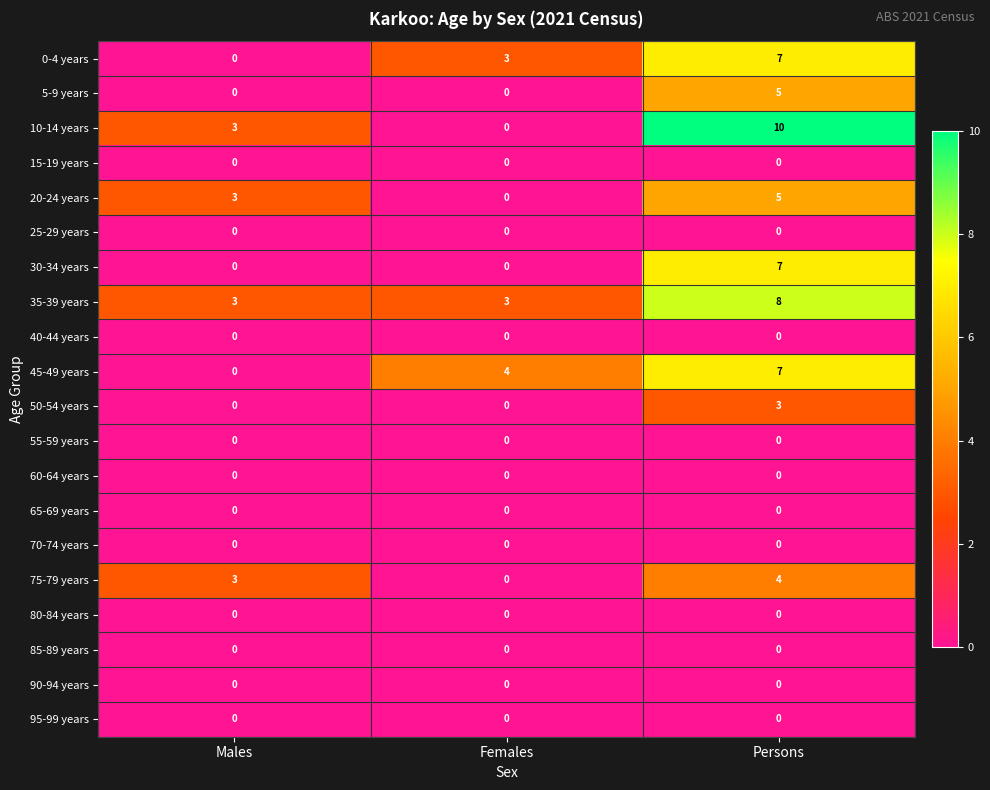

What is the greatest value displayed?

10